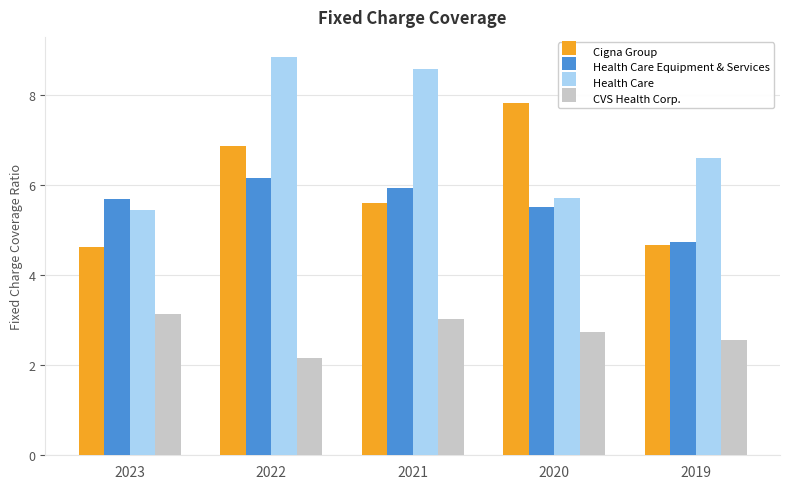

What is the sum of all Health Care Equipment & Services values?

28.1